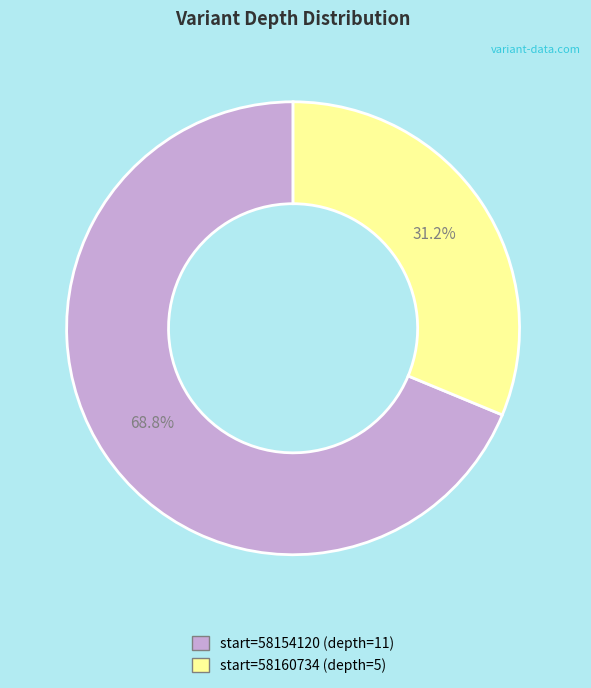

Rank the categories by value from highest to lowest.

start=58154120 (depth=11), start=58160734 (depth=5)